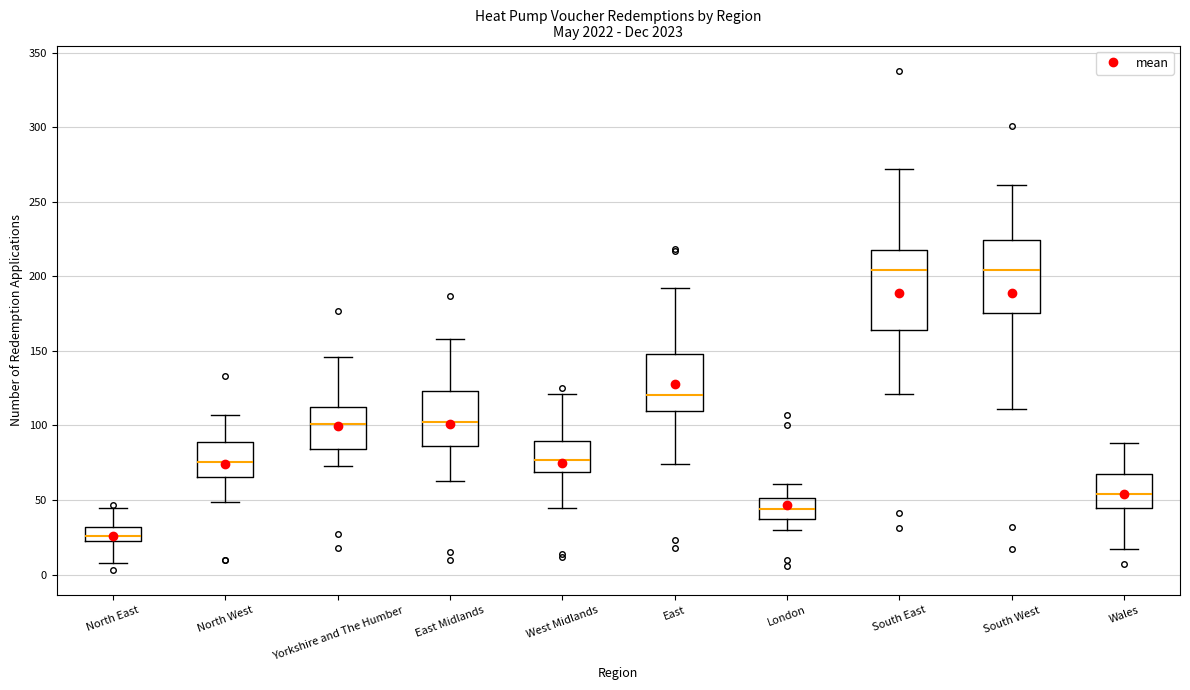

Reading left to right, read every box against the y-axis: the position of its median line, the range the box covers, and the ends of its whiskers. The values are not printed on the chart, so give them approximately, as read against the axis.

North East: median 25 (inside the box), box 25 to 30, whiskers 10 to 45
North West: median 75, box 65 to 90, whiskers 50 to 105
Yorkshire and The Humber: median 100, box 85 to 110, whiskers 75 to 145
East Midlands: median 100, box 85 to 125, whiskers 65 to 160
West Midlands: median 75, box 70 to 90, whiskers 45 to 120
East: median 120, box 110 to 150, whiskers 75 to 190
London: median 45, box 35 to 50, whiskers 30 to 60
South East: median 205, box 165 to 220, whiskers 120 to 270
South West: median 205, box 175 to 225, whiskers 110 to 260
Wales: median 55, box 45 to 65, whiskers 15 to 90